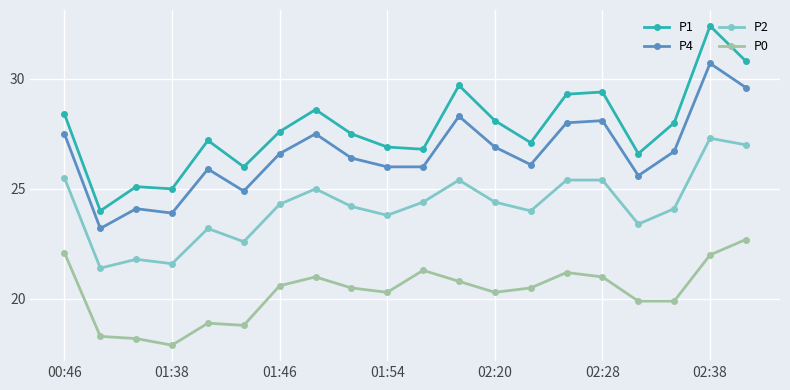

Which series has the widest spread of values?

P1